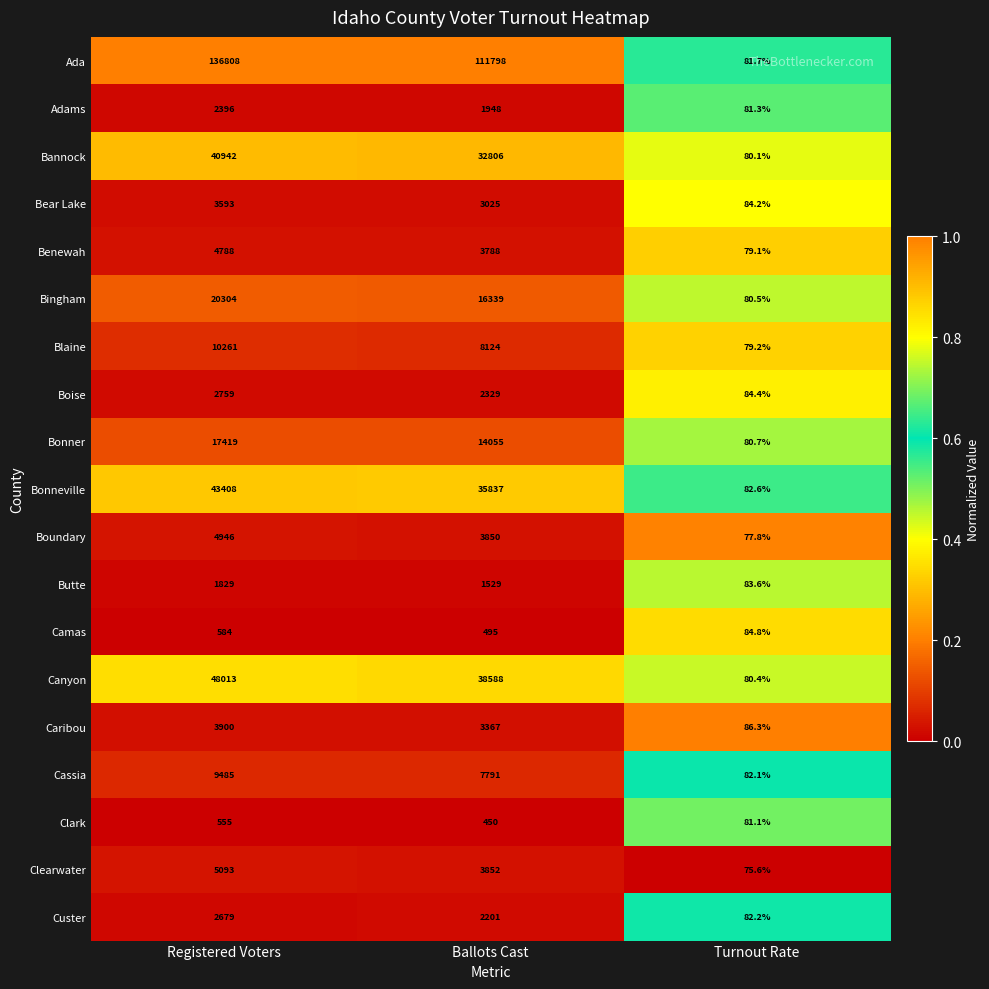

Which series has the widest spread of values?

Ada